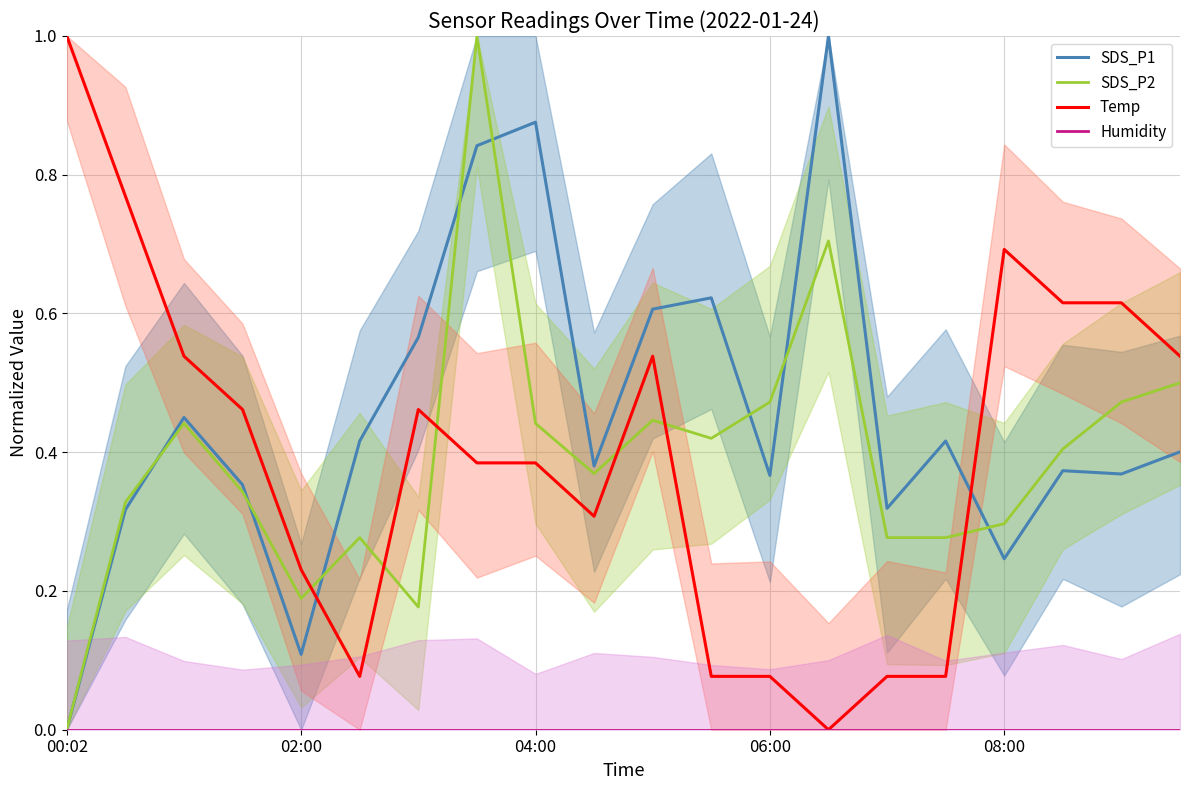

Which category has the lowest value in the SDS_P1 series?

00:02